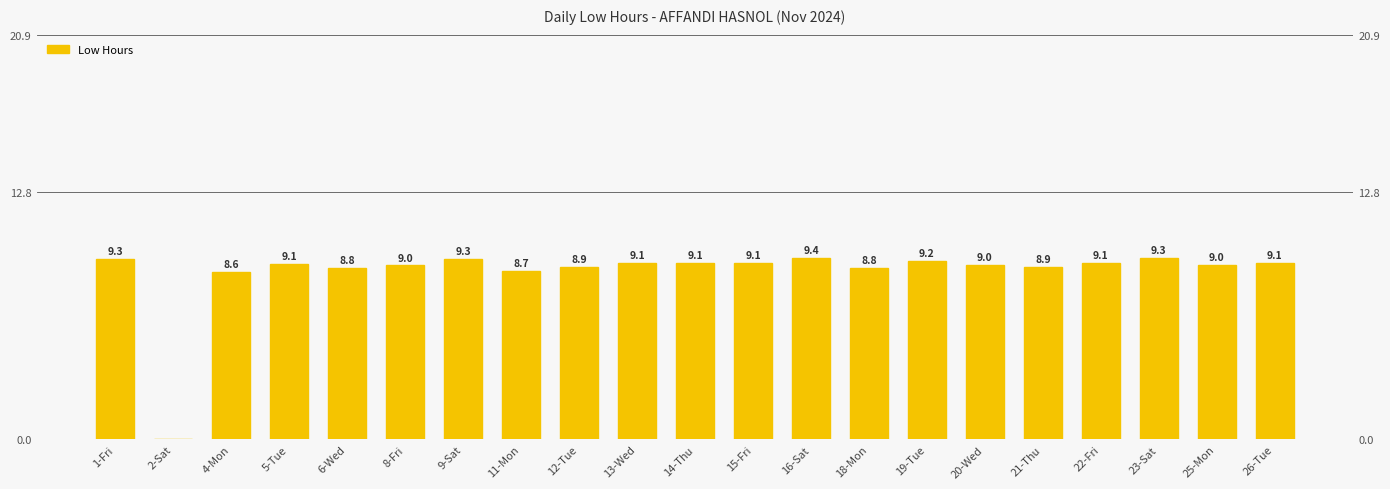

Between 25-Mon and 22-Fri, which is larger?

22-Fri